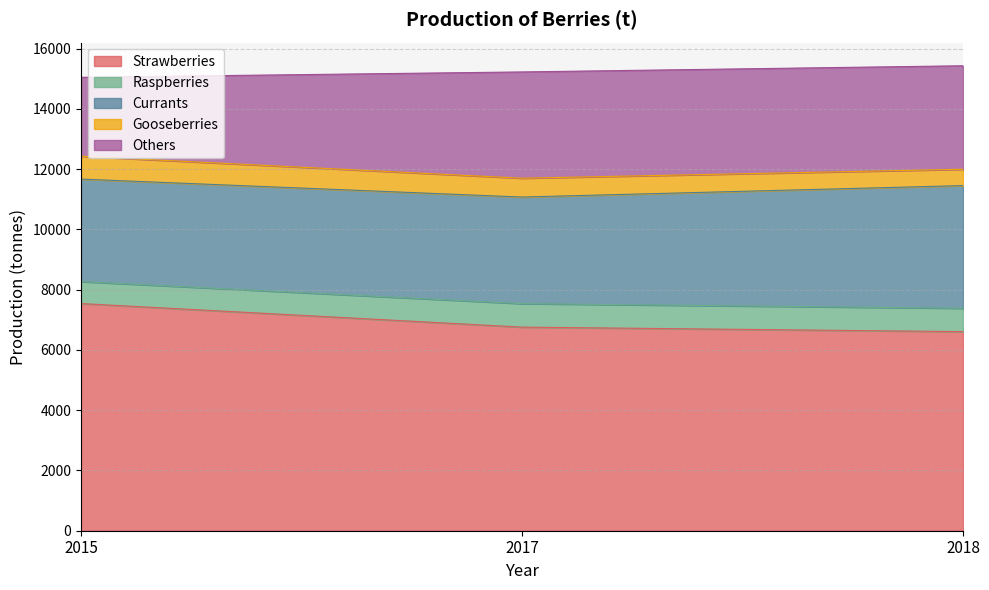

What is the difference between the second highest and minimum values in the Raspberries series?

46